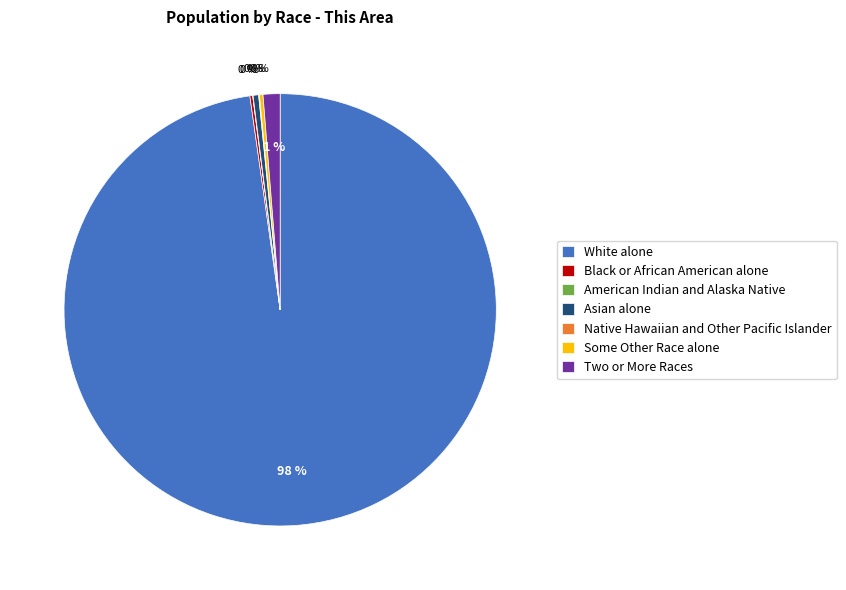

To the nearest percent, what percentage of the pie is Two or More Races?

1%